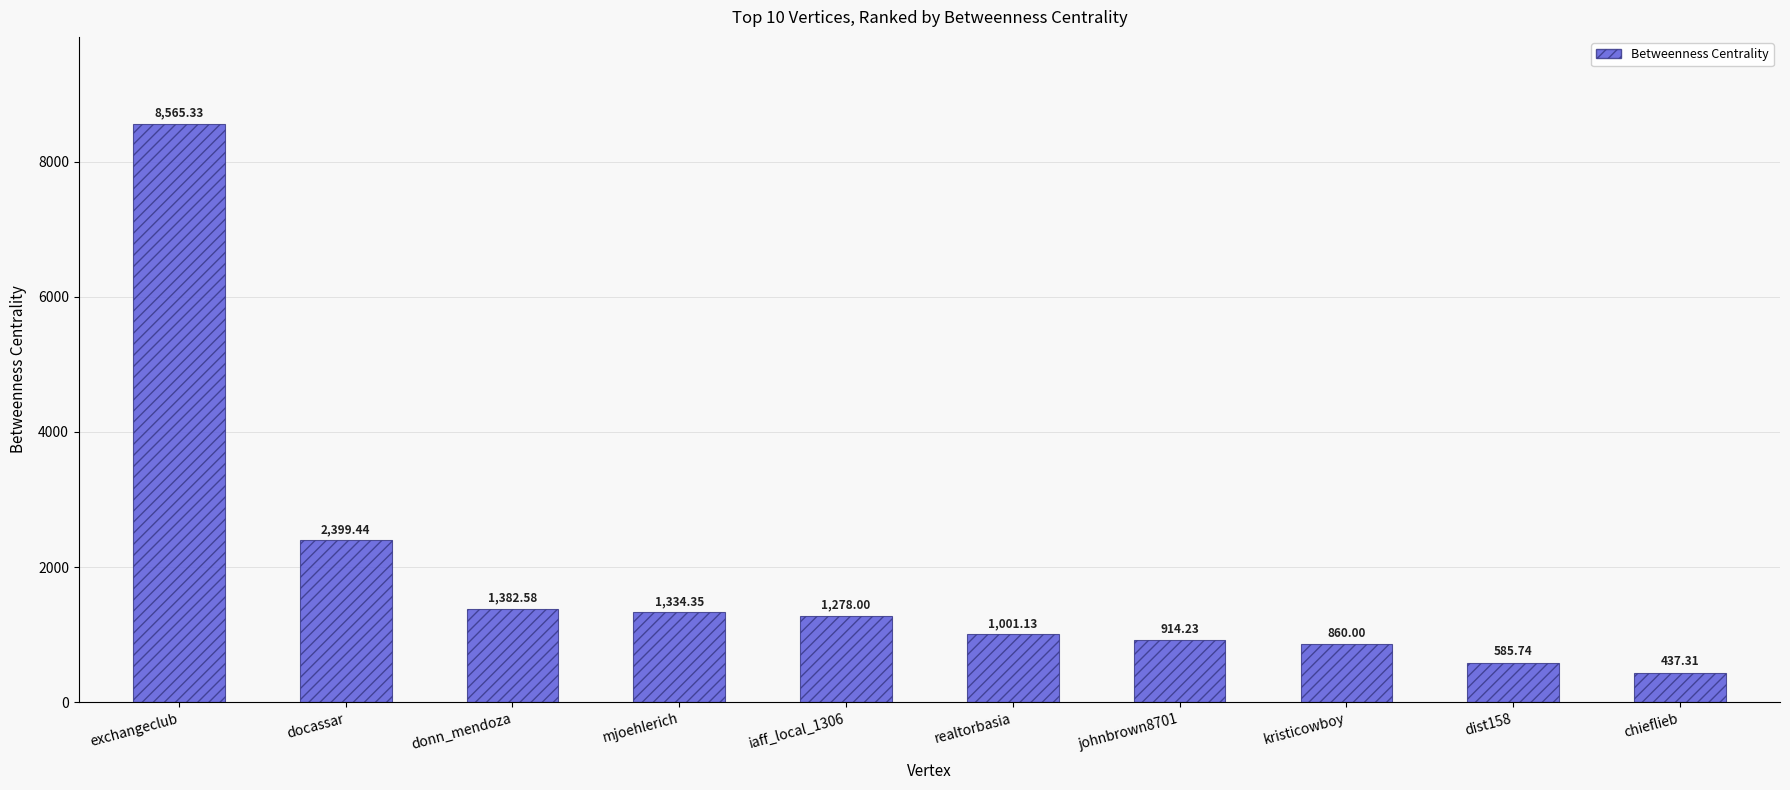

What is the difference between the maximum and minimum values?

8128.0